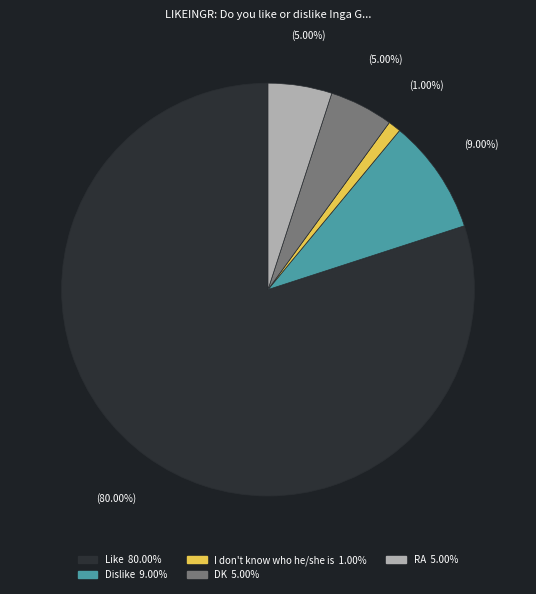

How many segments does this pie chart have?

5